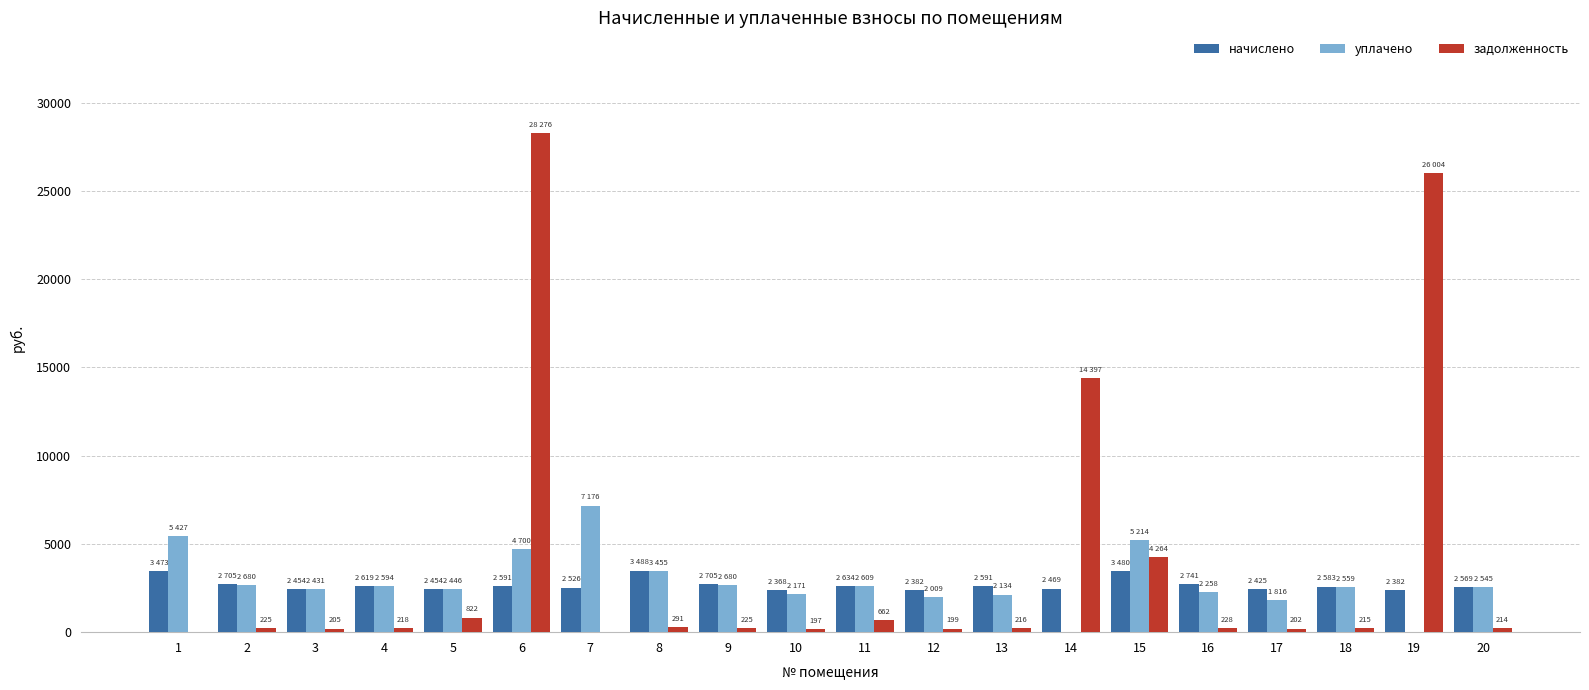

How many series are shown in this chart?

3